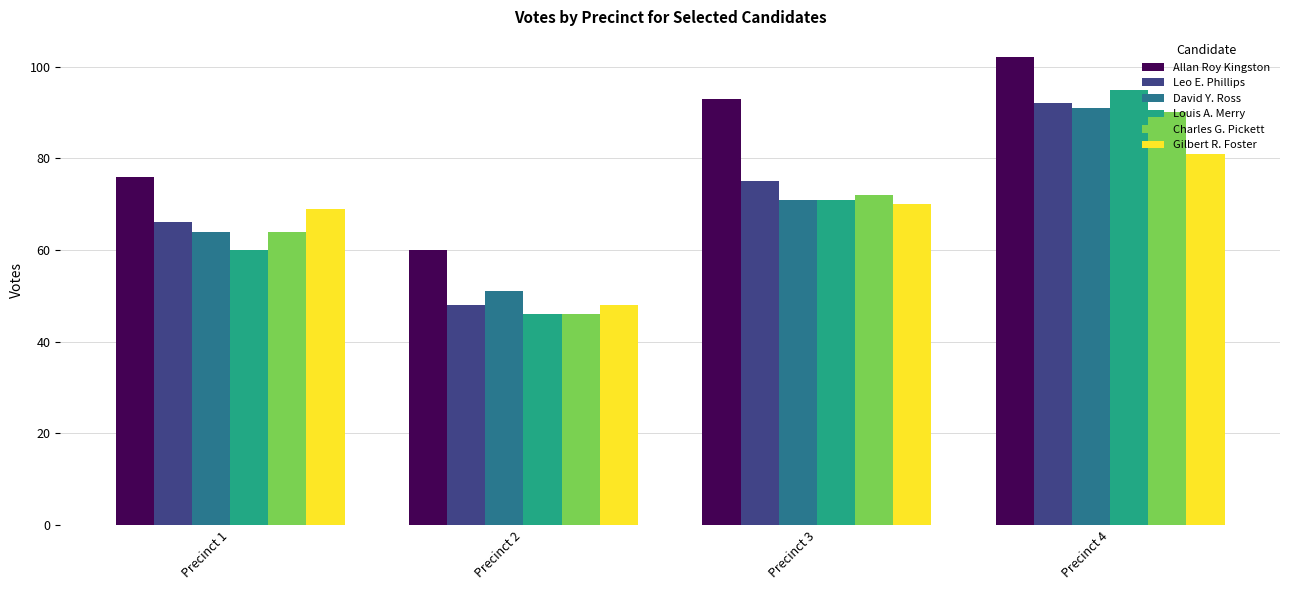

What are all the series names shown in the legend?

Allan Roy Kingston, Leo E. Phillips, David Y. Ross, Louis A. Merry, Charles G. Pickett, Gilbert R. Foster